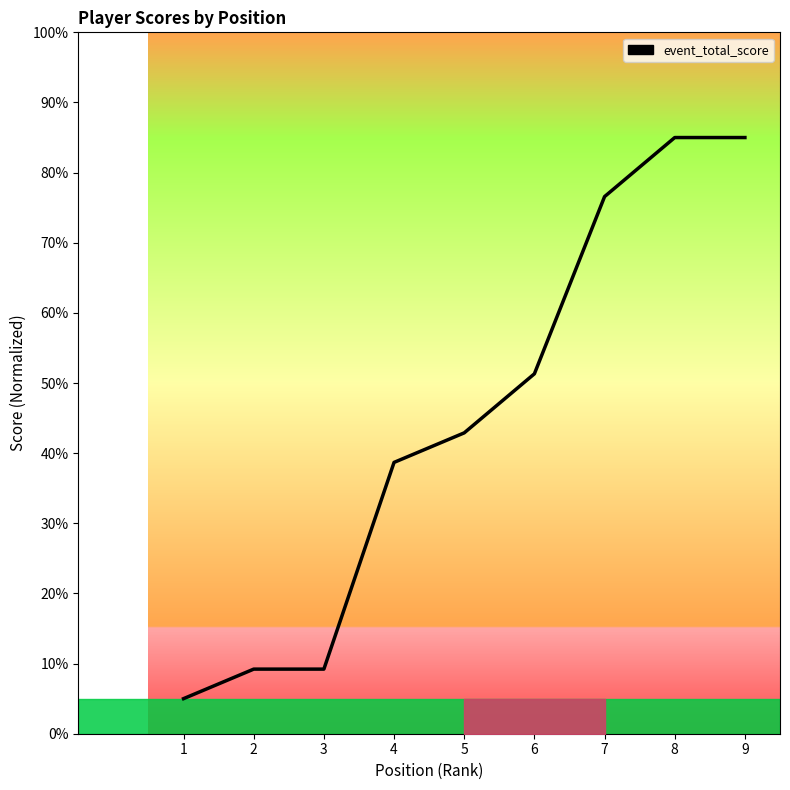

What is the greatest value displayed?

85.0